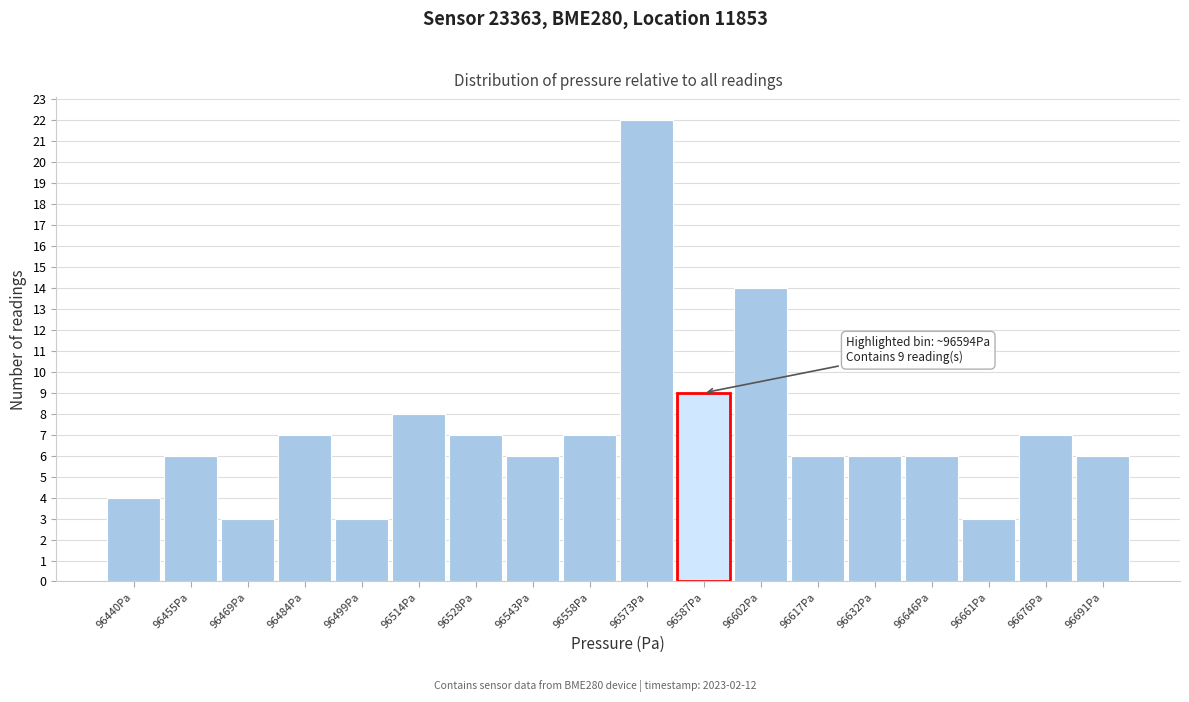

Reading right to left, list all the values displayed in this chart.

6	7	3	6	6	6	14	9	22	7	6	7	8	3	7	3	6	4